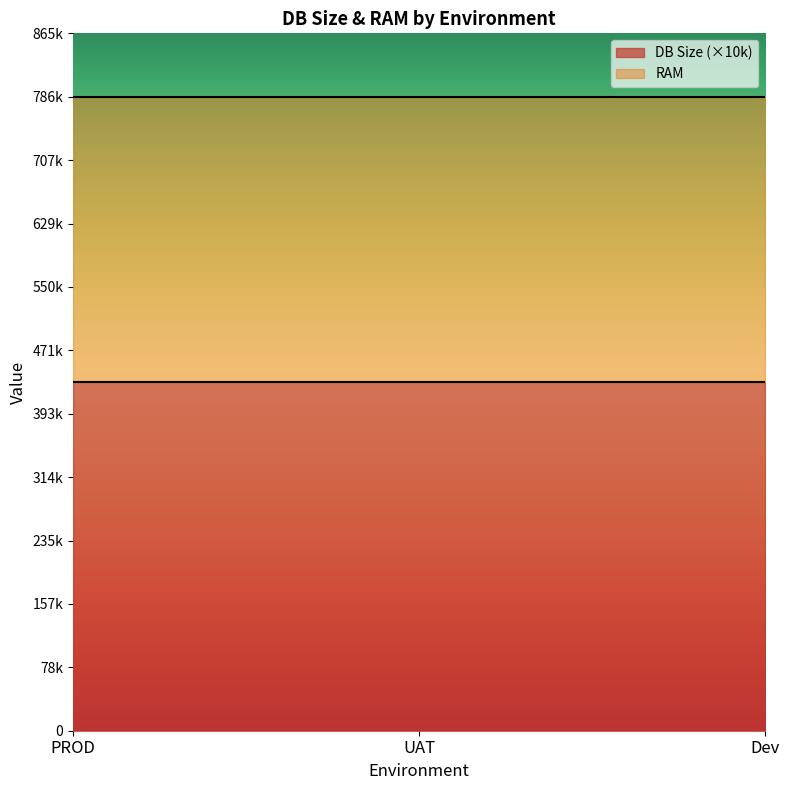

Which category has the lowest value across all series?

PROD